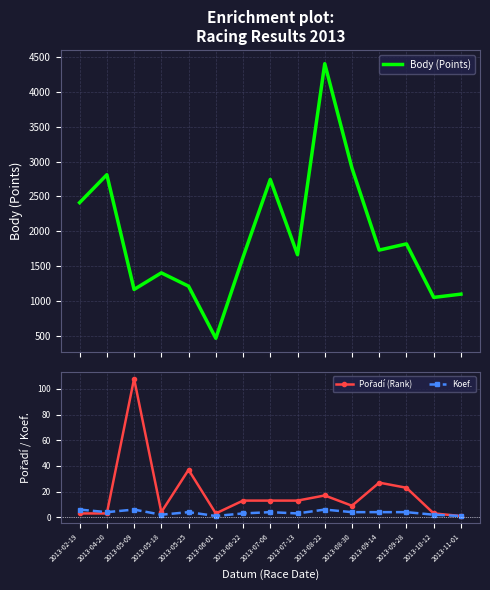

Where does the Koef. series first go above 4?

2013-02-19